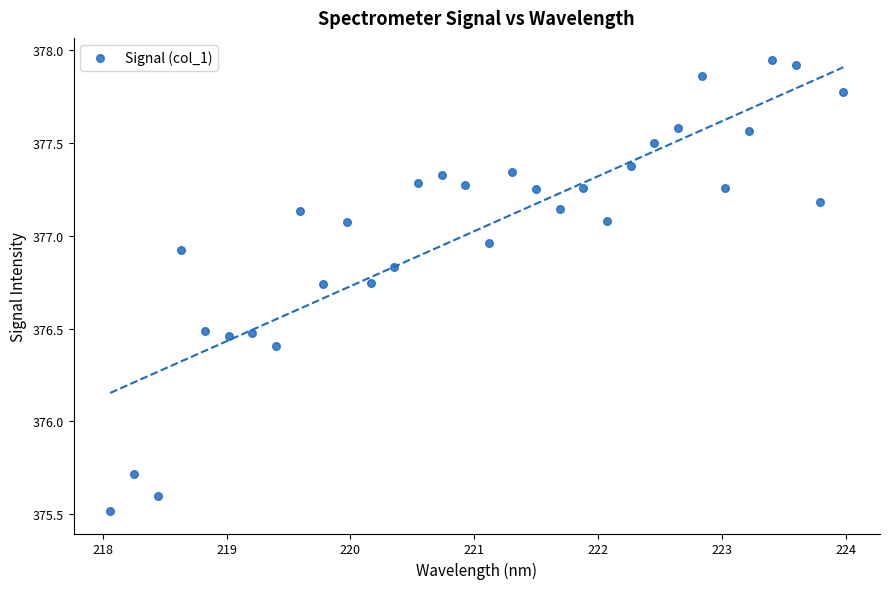

What is the range of X values (max minus min)?

5.9